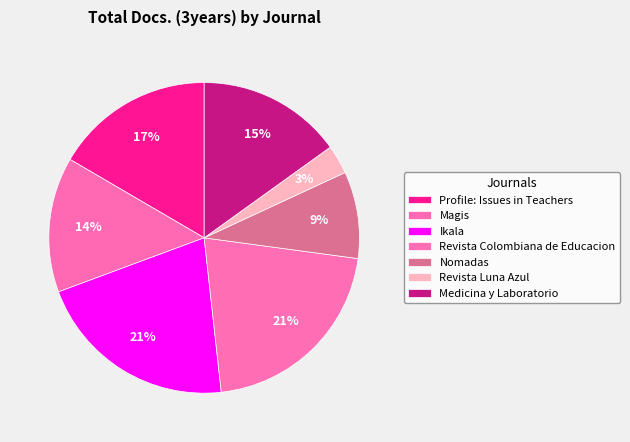

How many segments does this pie chart have?

7